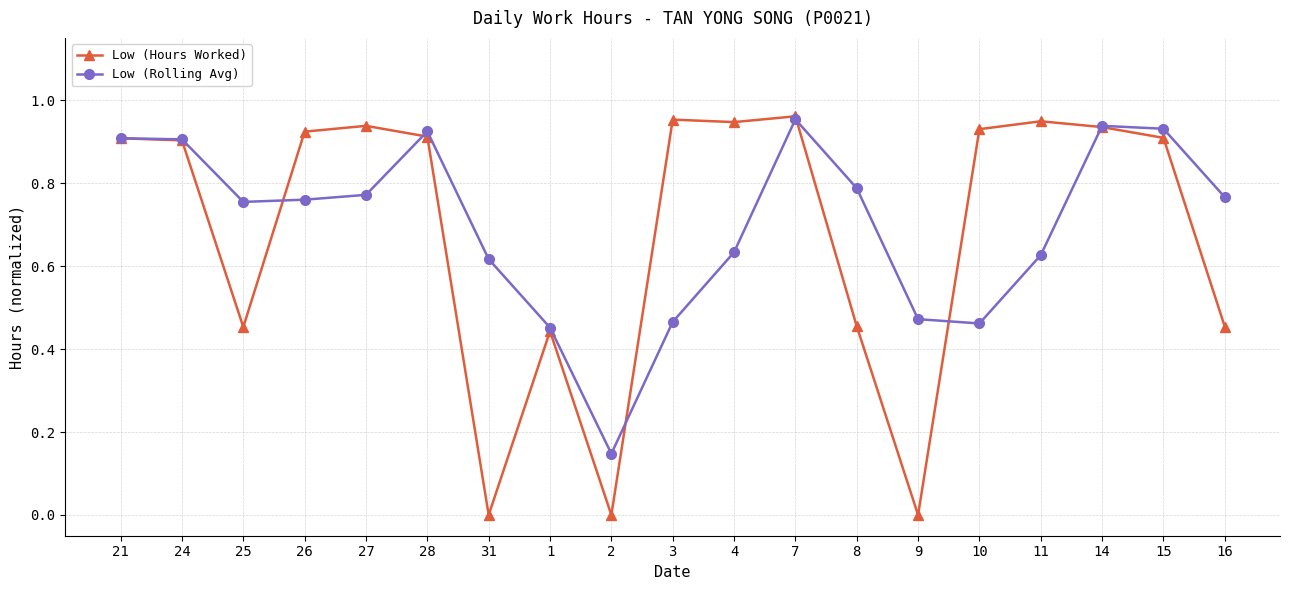

What is the sum of all Low (Rolling Avg) values?

13.3